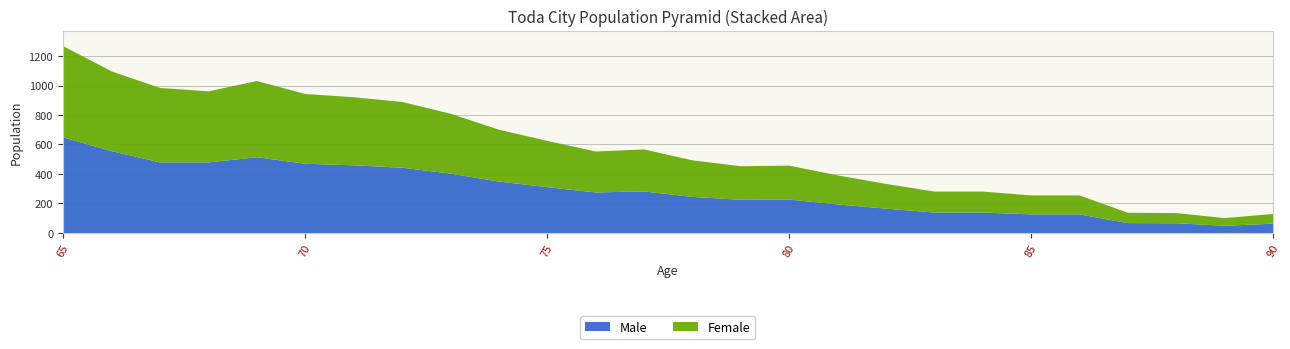

How many data points in Female are less than 278?

13